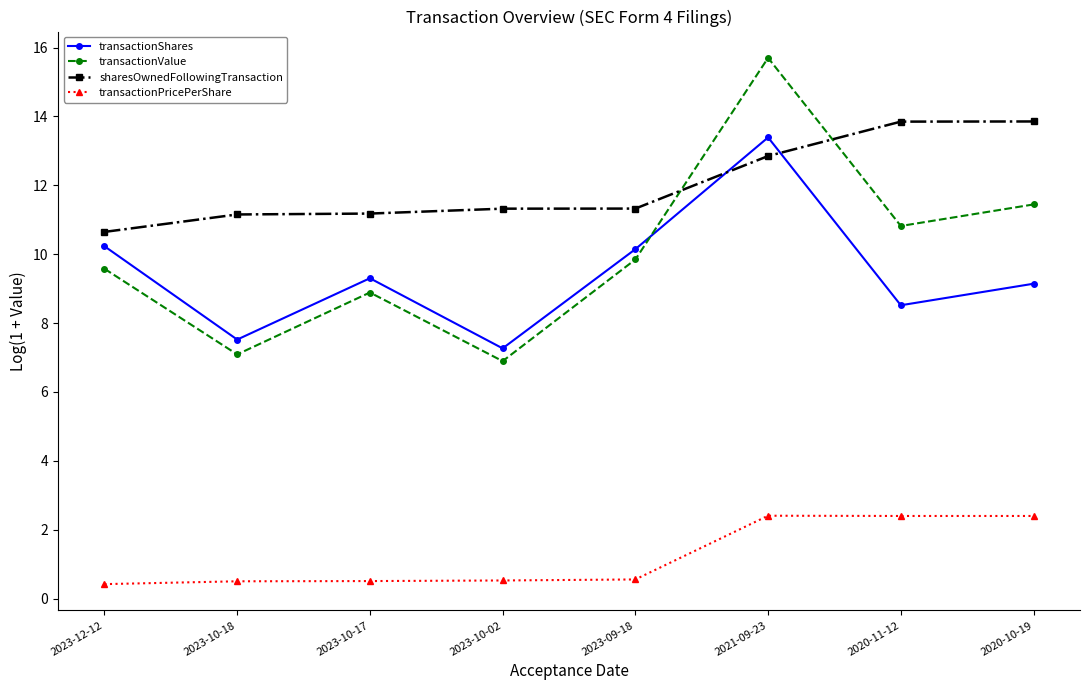

Count the number of data series in this chart.

4